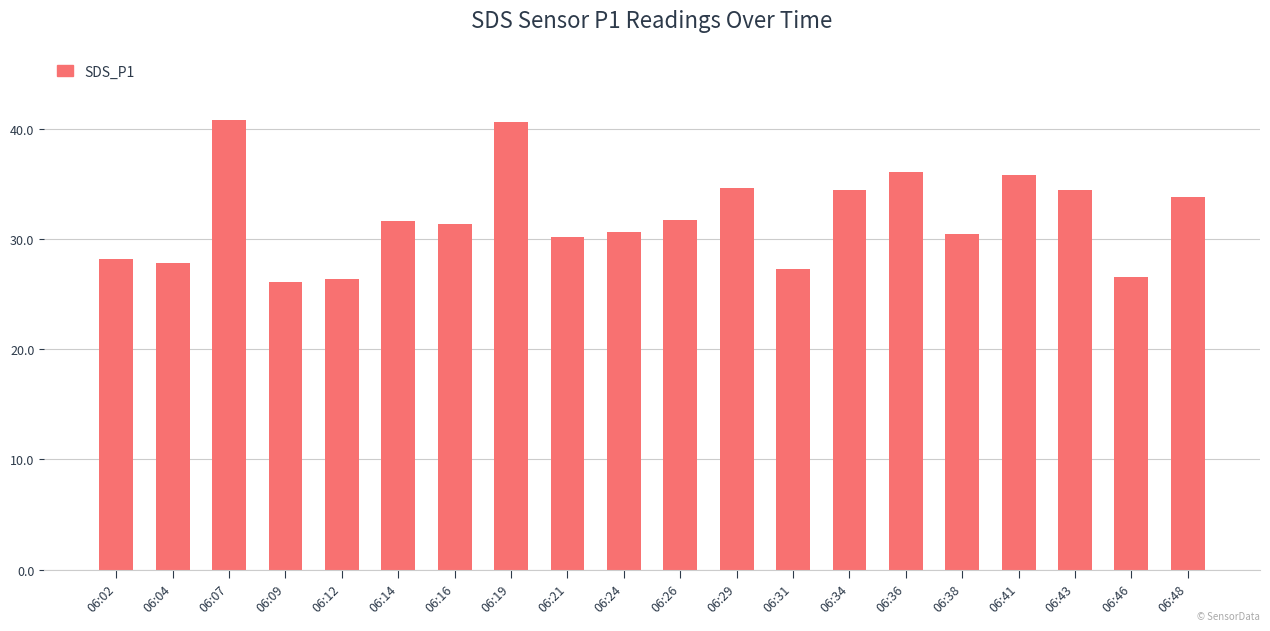

What is the difference between the maximum and minimum values?

14.7